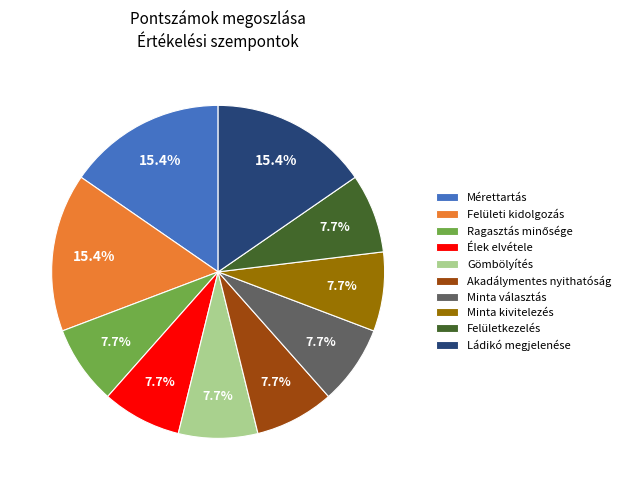

Which has a higher value, Ládikó megjelenése or Élek elvétele?

Ládikó megjelenése